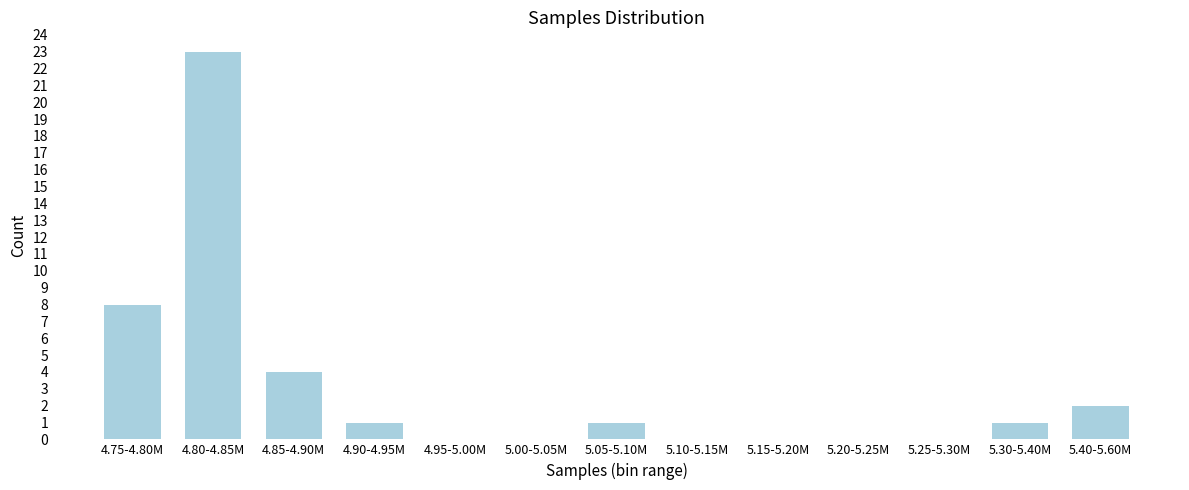

Reading left to right, list all the values displayed in this chart.

4.75-4.80M=8	4.80-4.85M=23	4.85-4.90M=4	4.90-4.95M=1	4.95-5.00M=0	5.00-5.05M=0	5.05-5.10M=1	5.10-5.15M=0	5.15-5.20M=0	5.20-5.25M=0	5.25-5.30M=0	5.30-5.40M=1	5.40-5.60M=2